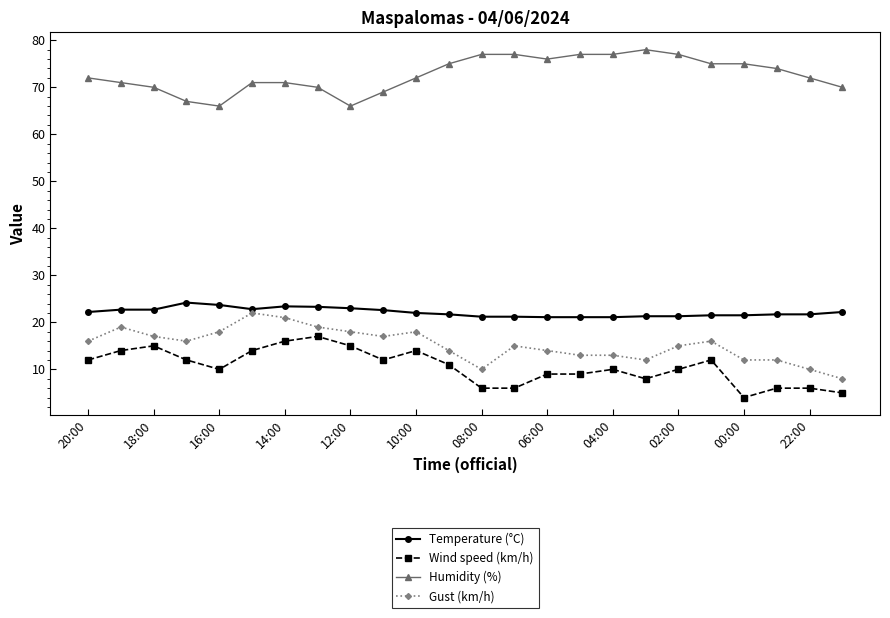

True or false: Gust (km/h) has more than 2 interior local peaks.

True